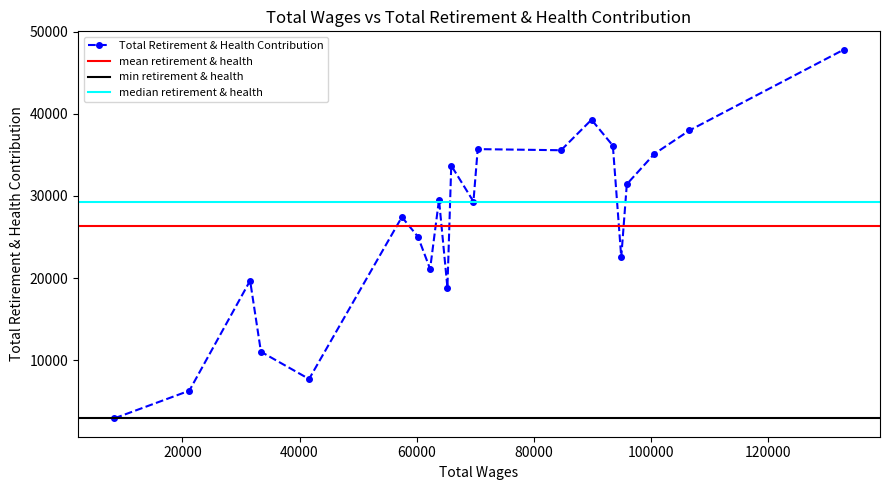

List the labels in order of value, largest first.

0, 6, 1, 5, 8, 7, 2, 10, 3, 12, 9, 15, 14, 4, 13, 18, 11, 17, 16, 19, 20